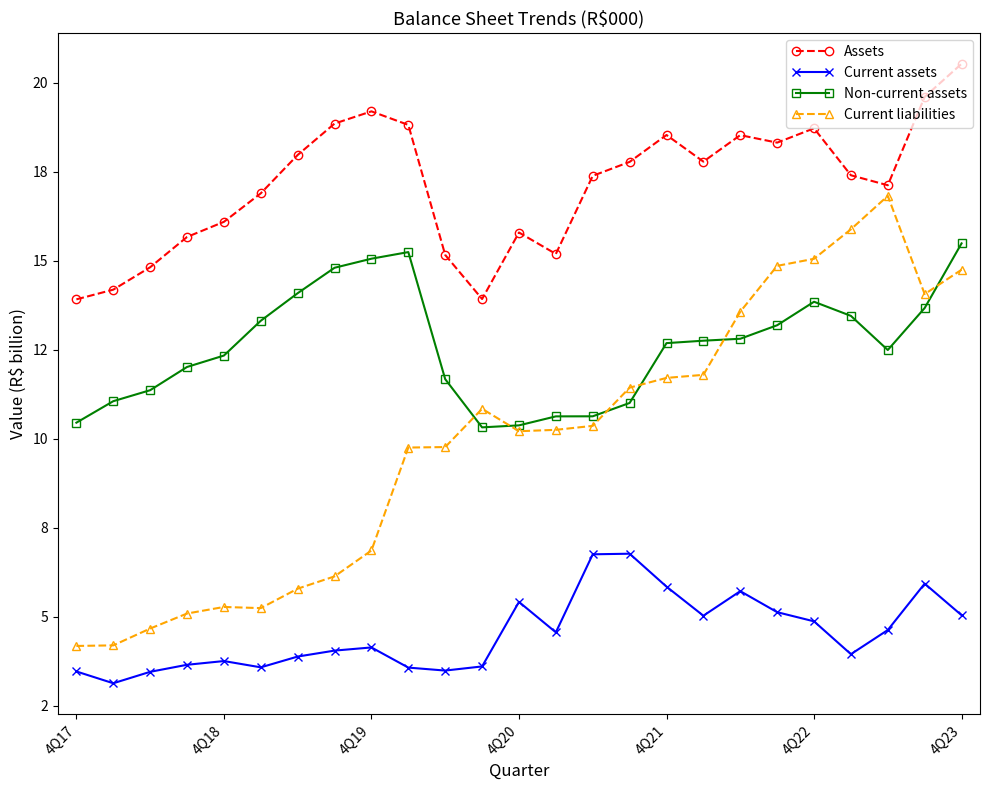

True or false: Non-current assets has more than 0 points higher than both neighbors.

True